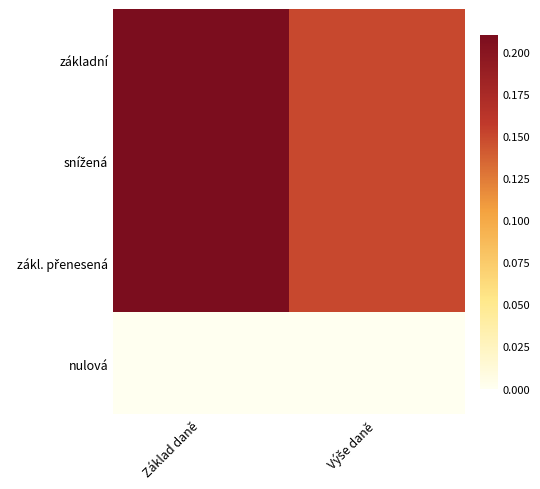

At which category is the sum across all series the highest?

Základ daně